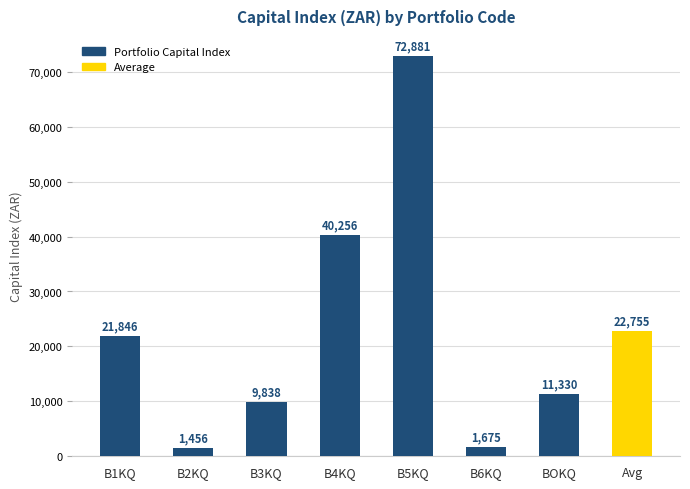

Where is the data nearest to the value 37168?

B4KQ